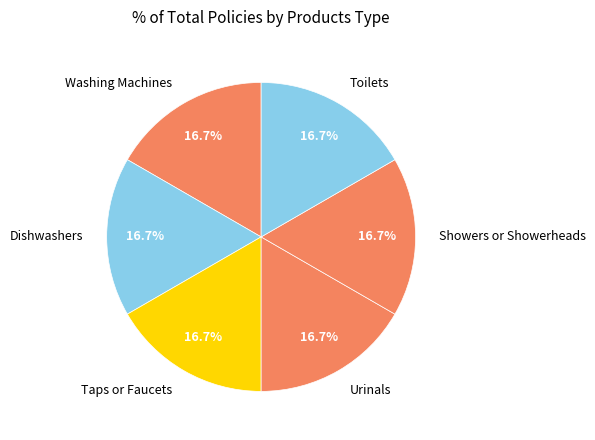

To the nearest percent, what is the average slice percentage?

17%